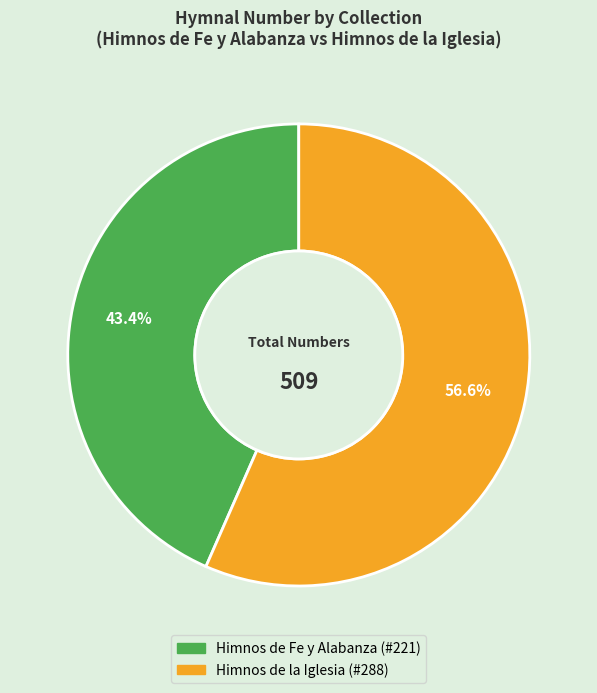

Rank the categories by value from highest to lowest.

Himnos de la Iglesia, Himnos de Fe y Alabanza